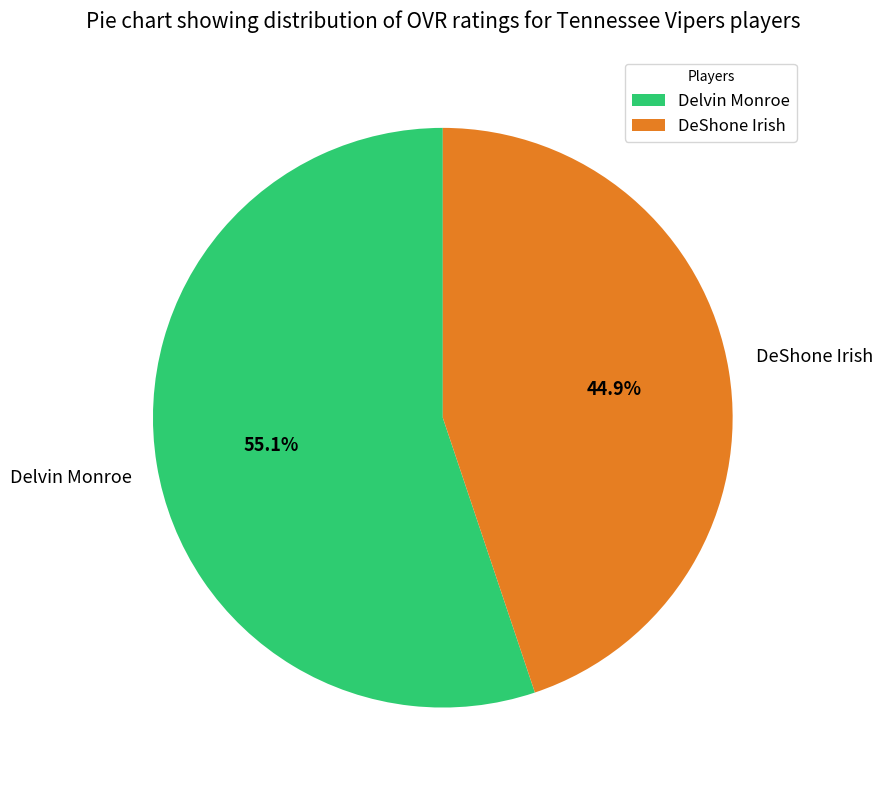

Between DeShone Irish and Delvin Monroe, which is larger?

Delvin Monroe